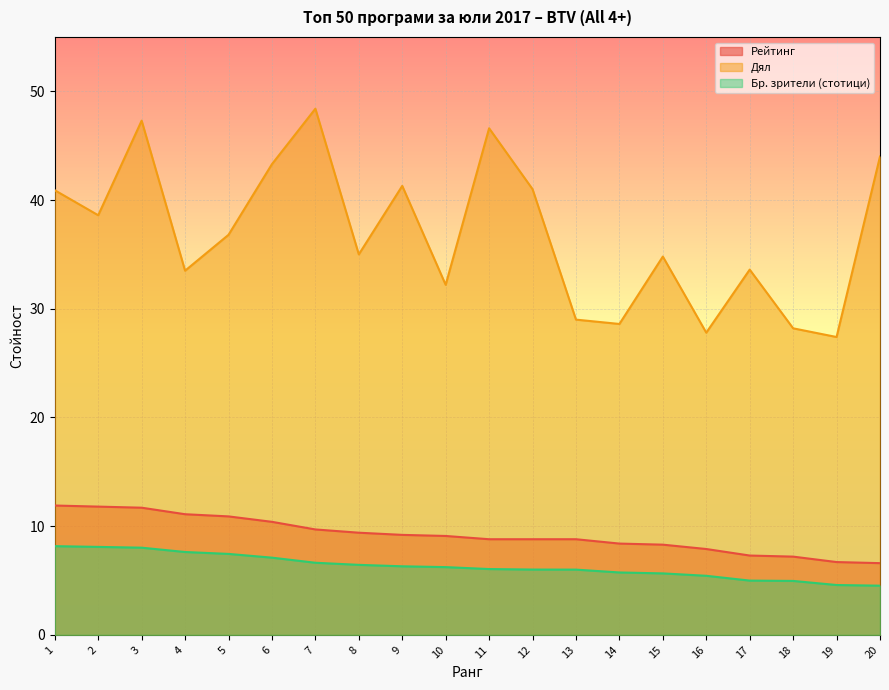

Where is the first local minimum for Дял?

2